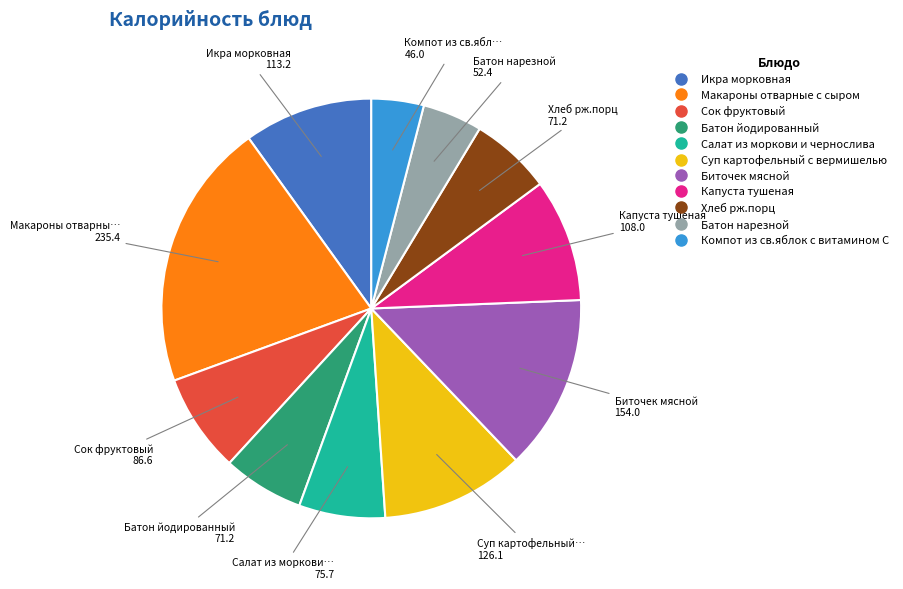

How many segments does this pie chart have?

11